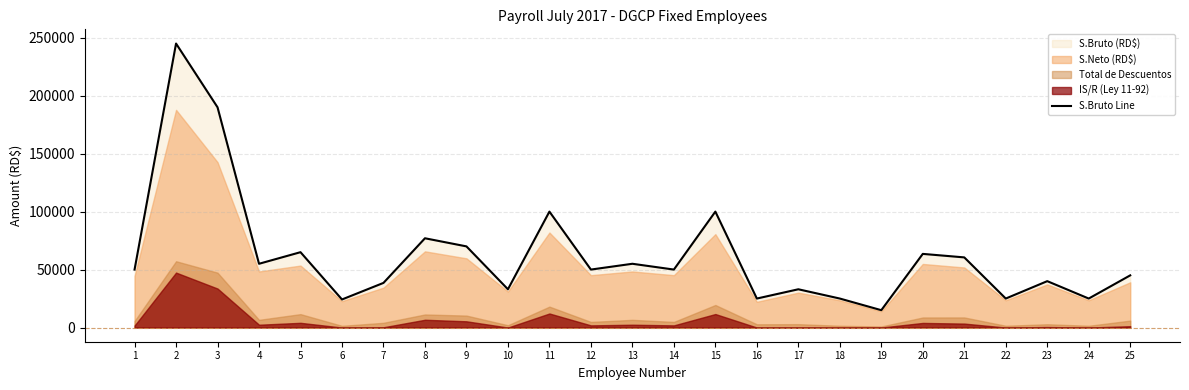

Rank the categories by value from lowest to highest.

19, 6, 16, 18, 22, 24, 10, 17, 7, 23, 25, 1, 12, 14, 4, 13, 21, 20, 5, 9, 8, 11, 15, 3, 2